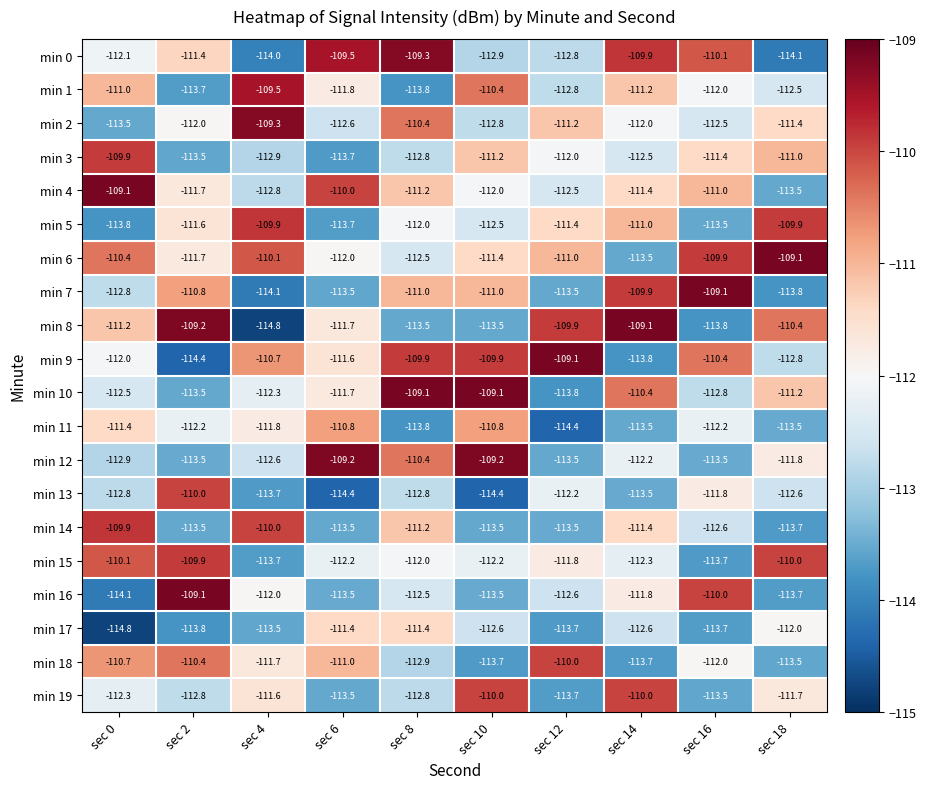

The min 18 series shows -179.9 at sec 14. True or false?

False